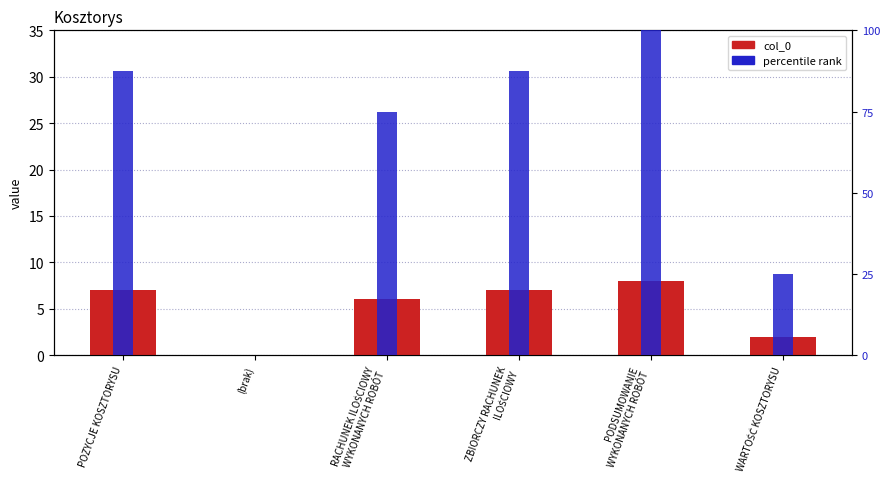

Where is col_0 nearest to the value 4?

RACHUNEK ILOŚCIOWY
WYKONANYCH ROBÓT